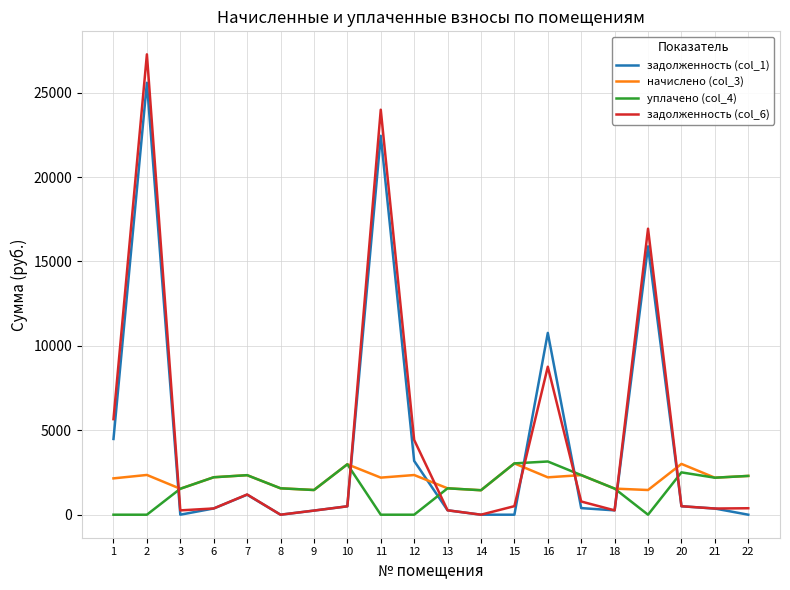

Between 12 and 18, which series saw the biggest shift?

задолженность (col_6)